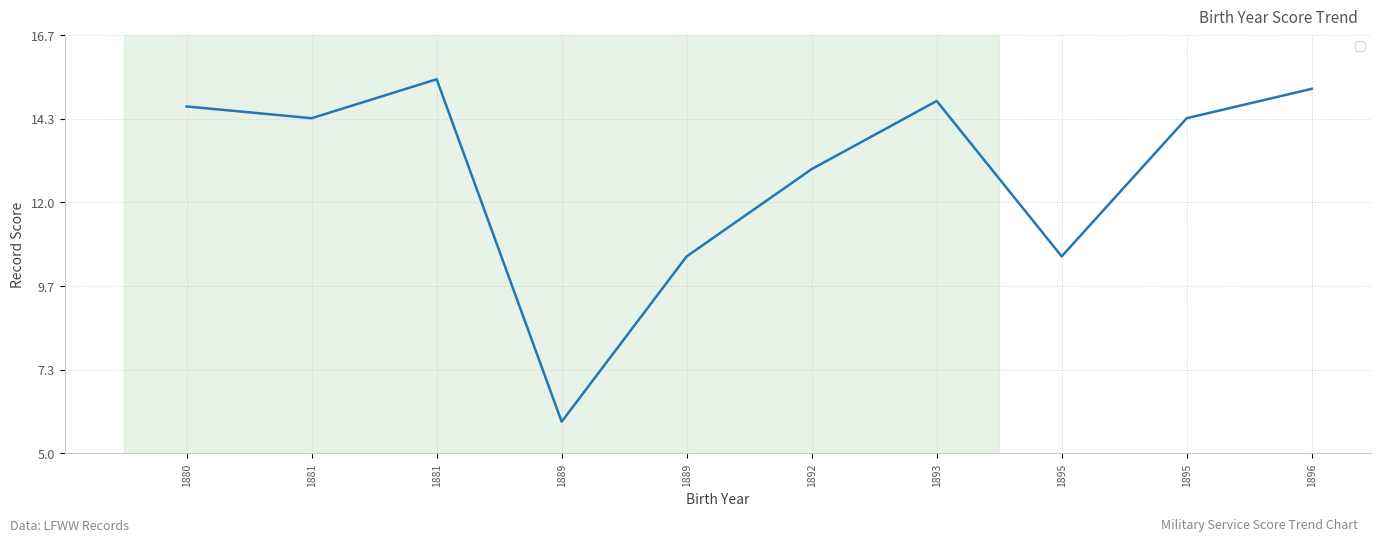

What is the approximate value at 1892?

12.9